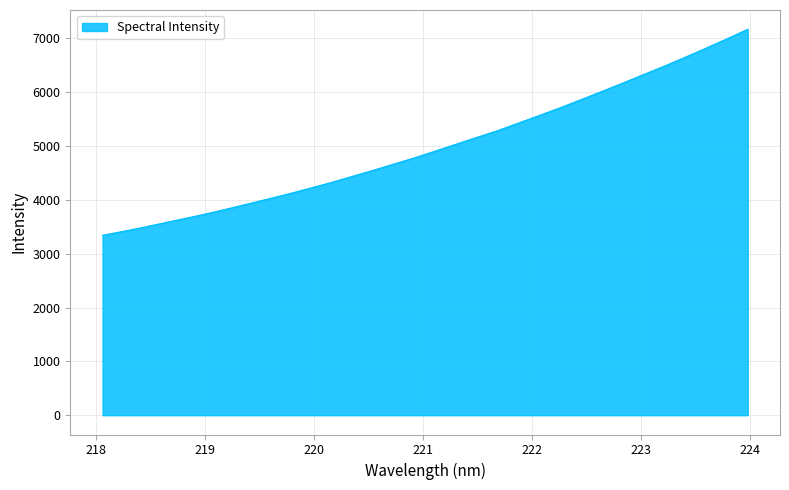

What is the difference between the maximum and minimum values?

3827.0